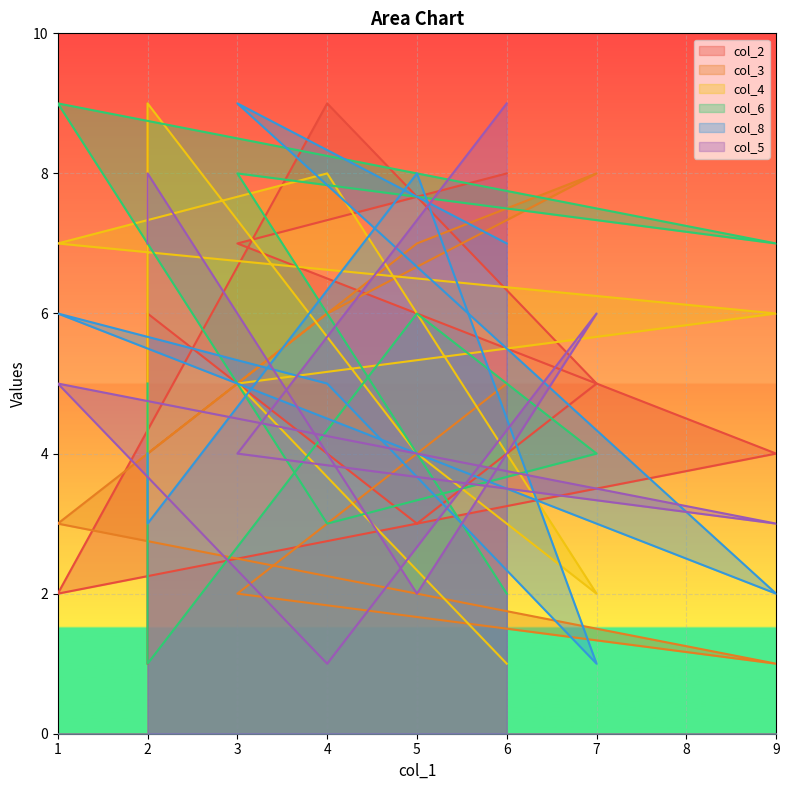

At which label does col_4 reach its minimum?

6